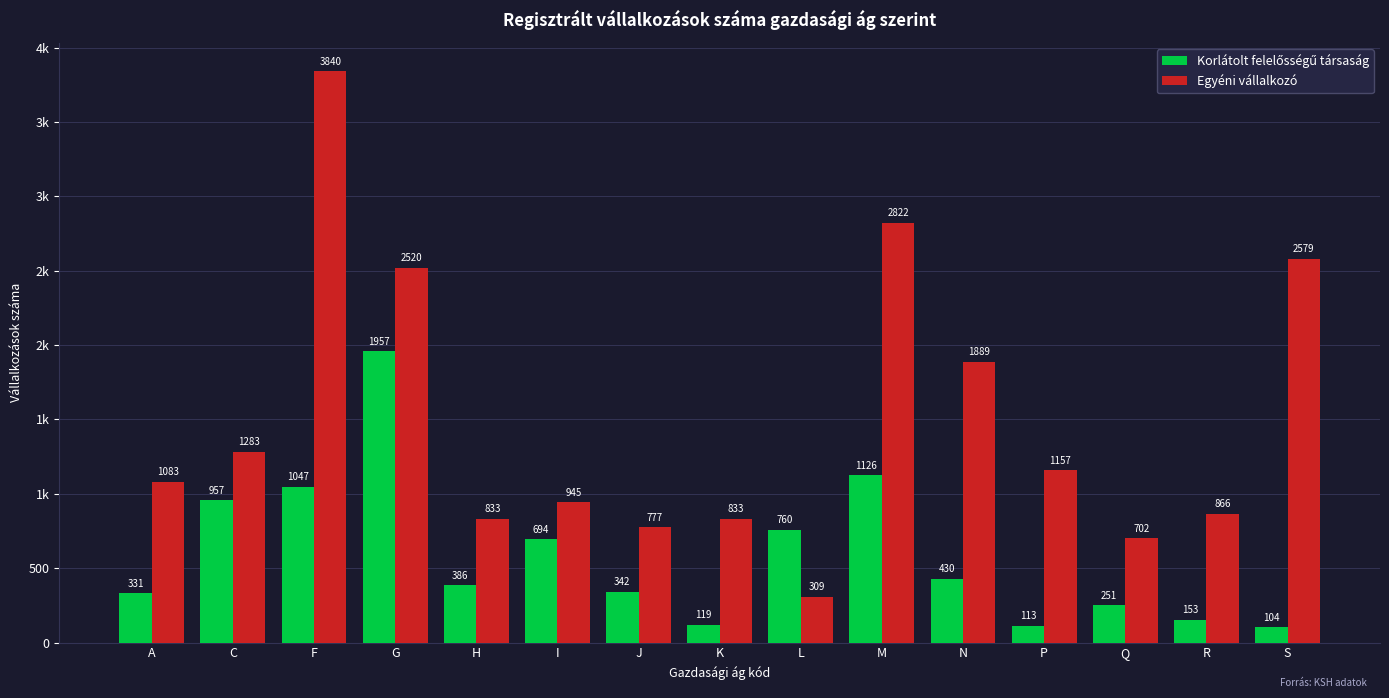

What is the label of the 2nd bar from the left?

C